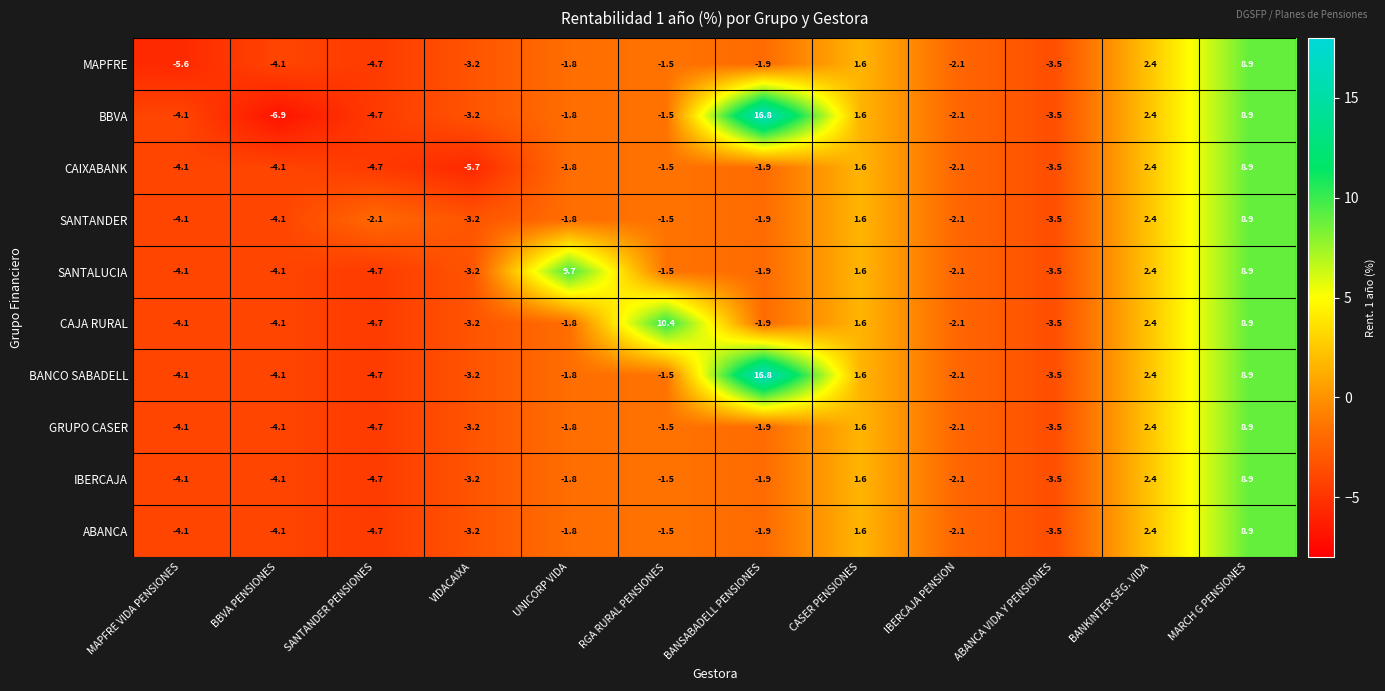

Is the value of MAPFRE at CASER PENSIONES greater than the value of IBERCAJA at SANTANDER PENSIONES?

Yes